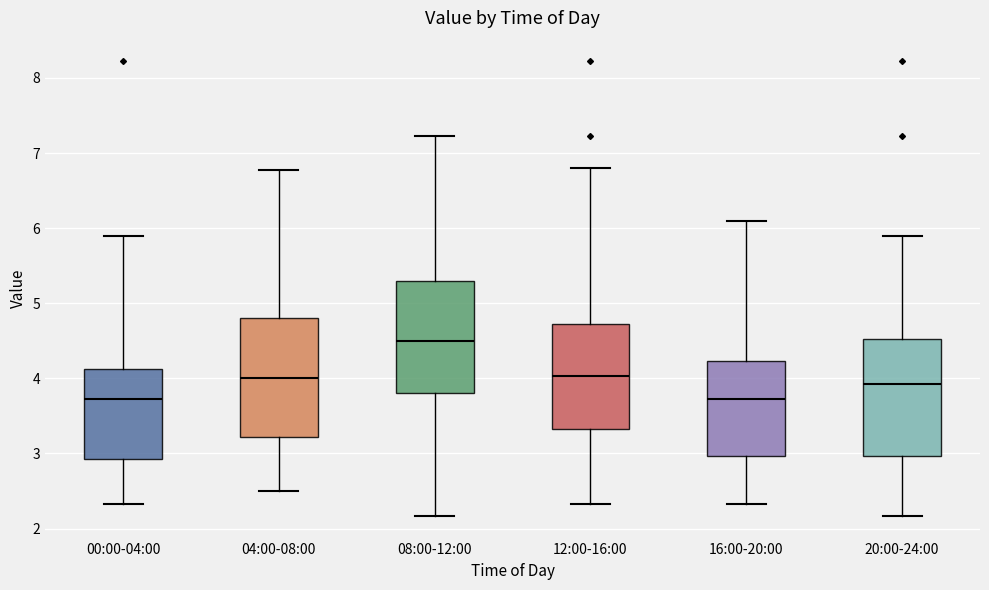

Where does the lower whisker of the box for 08:00-12:00 end on the y-axis? The values are not printed on the chart, so give them approximately, as read against the axis.

2.2